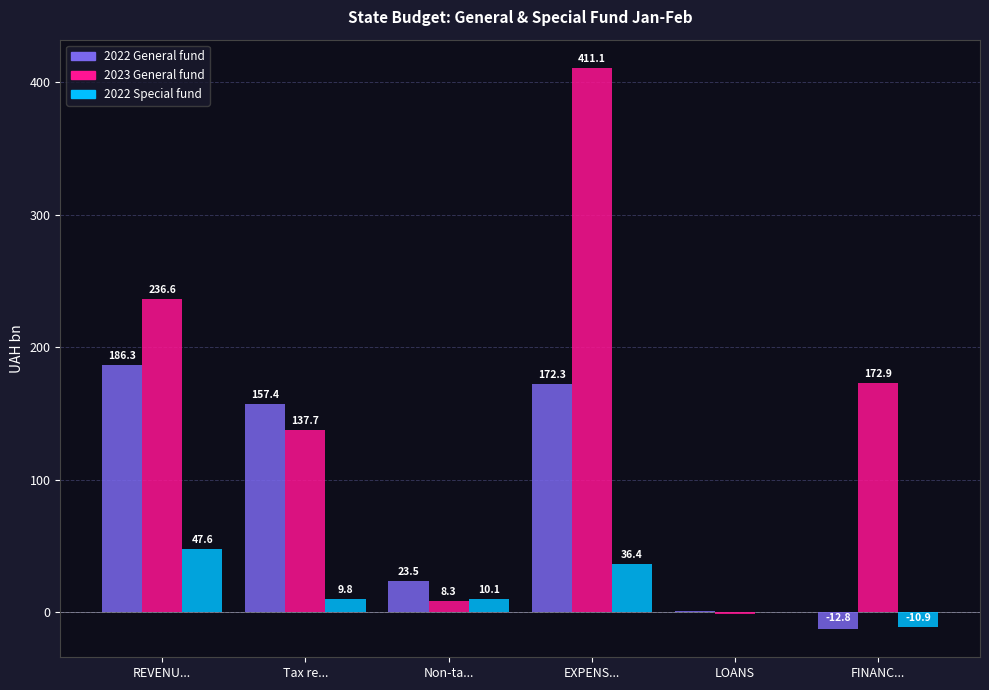

At which category is the sum across all series the highest?

EXPENS...